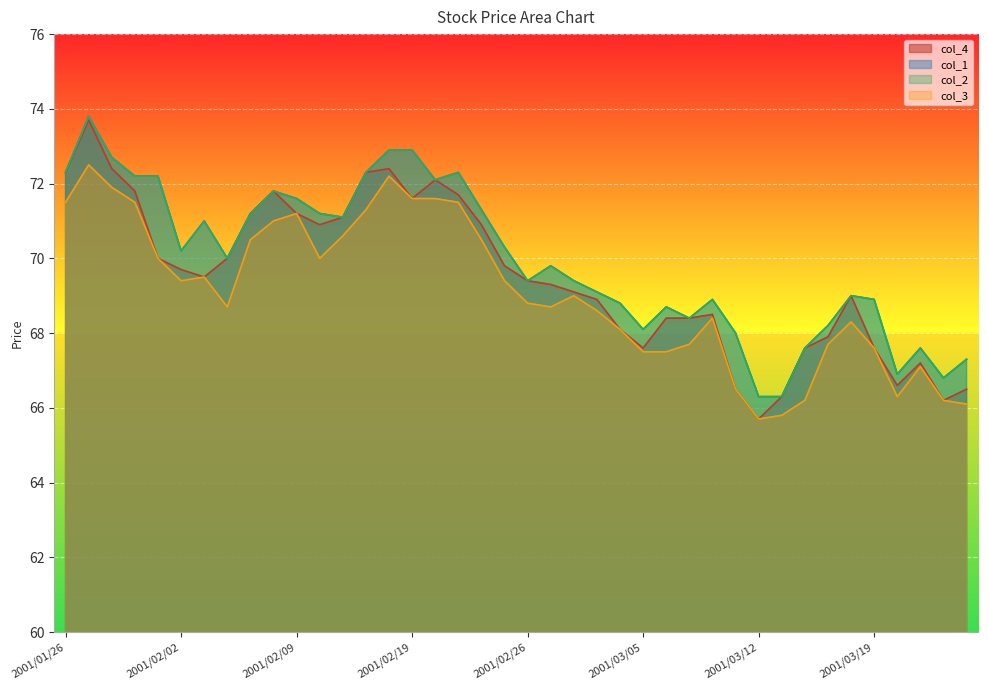

At which category is the sum across all series the highest?

2001/01/29